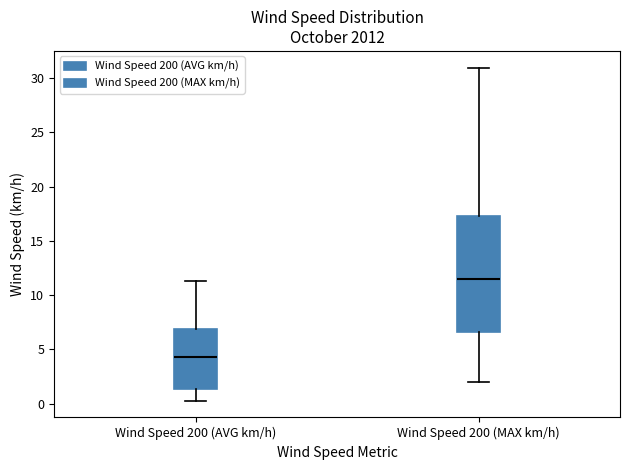

Which box has the lowest median line?

Wind Speed 200 (AVG km/h)